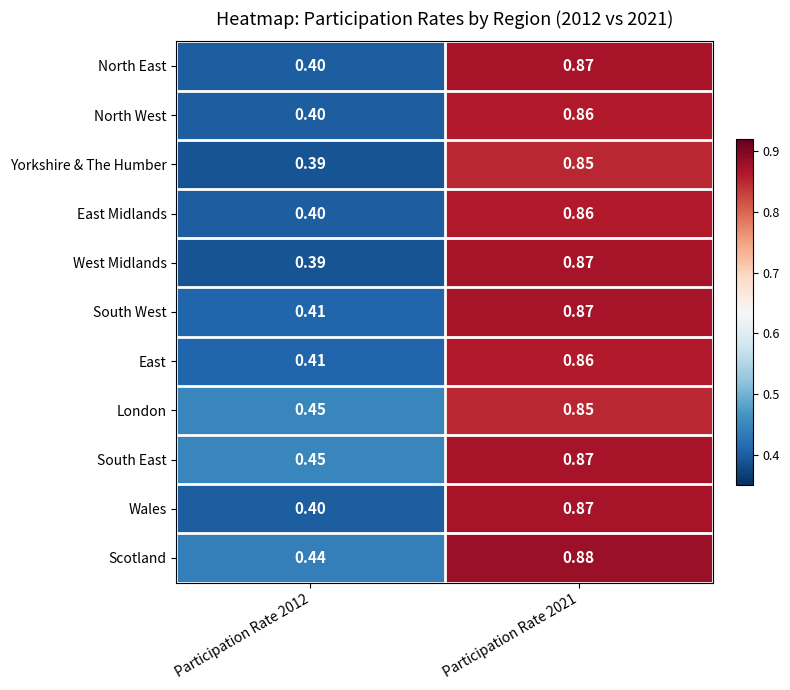

Between Participation Rate 2012 and Participation Rate 2021, which series saw the biggest shift?

West Midlands